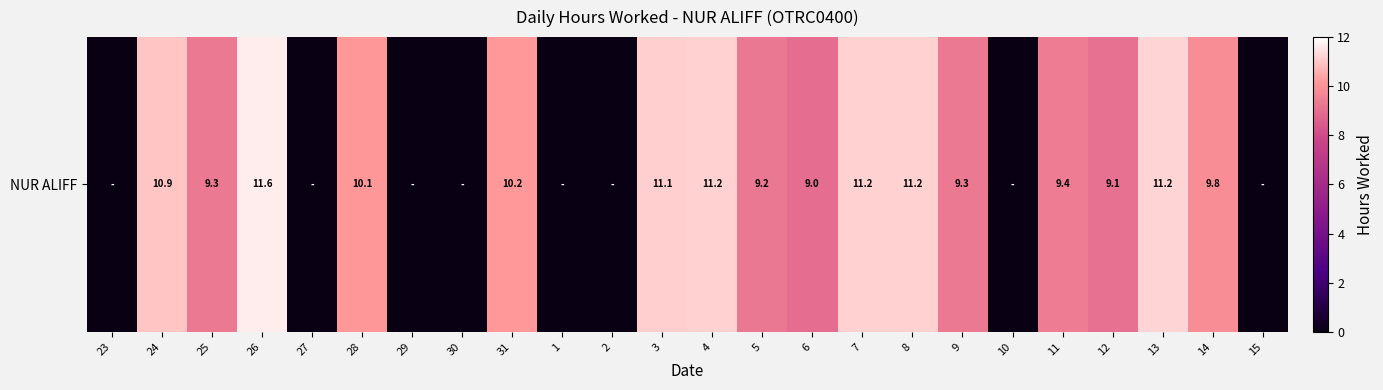

How many data points are above 9?

15